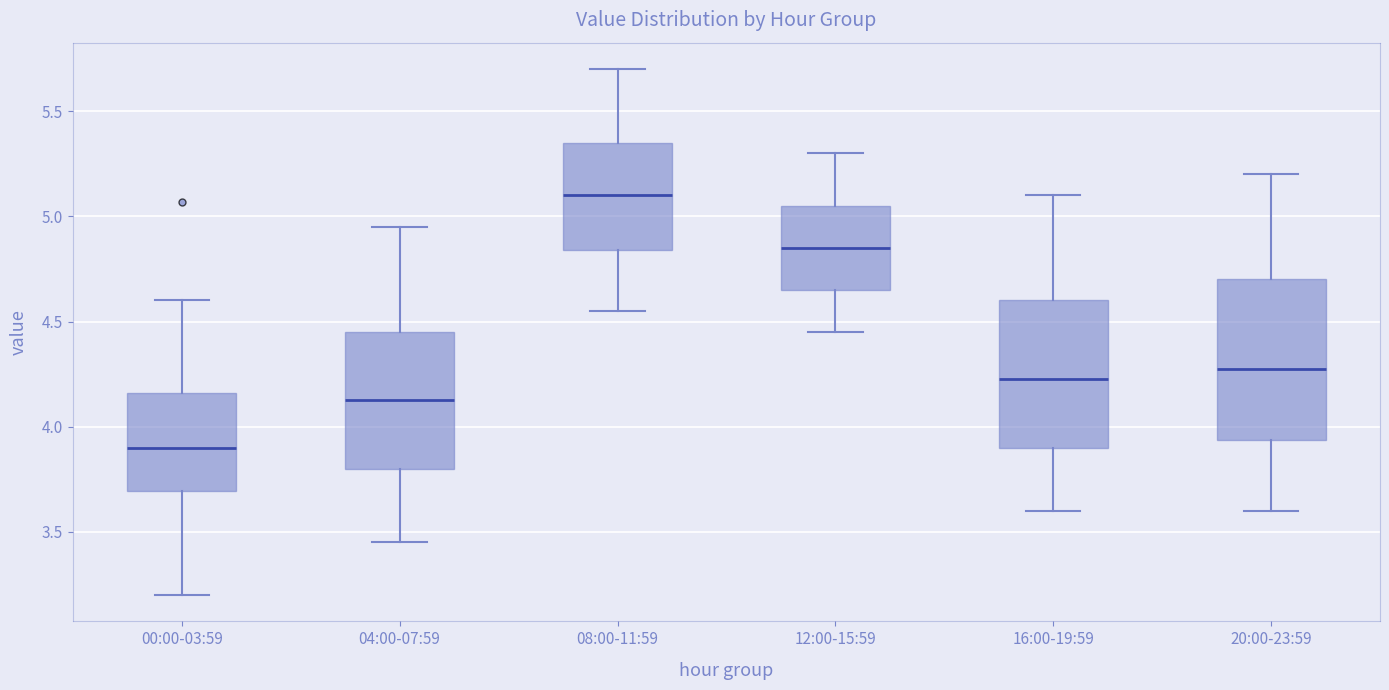

Which box's median line is the highest?

08:00-11:59